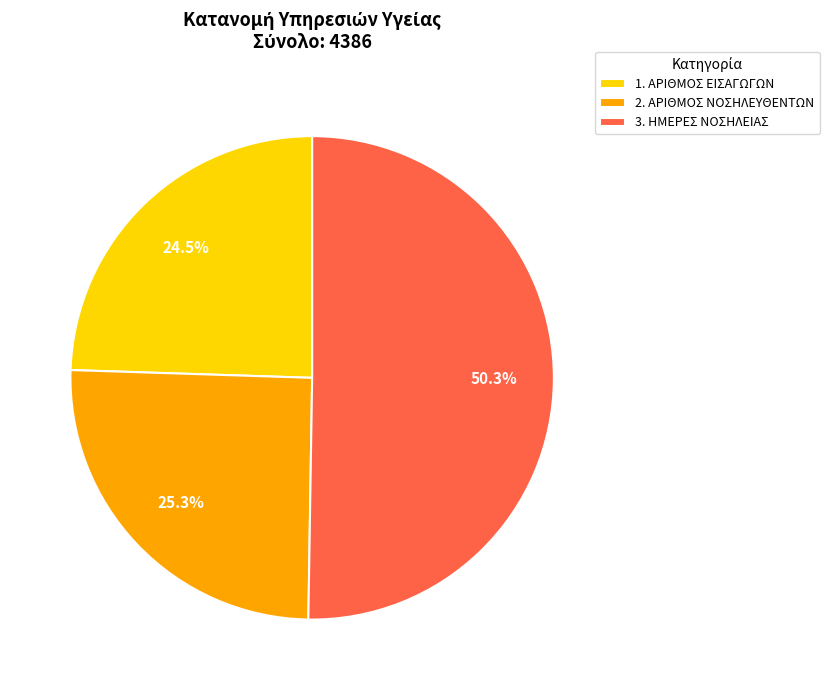

What is the majority slice?

3. ΗΜΕΡΕΣ ΝΟΣΗΛΕΙΑΣ